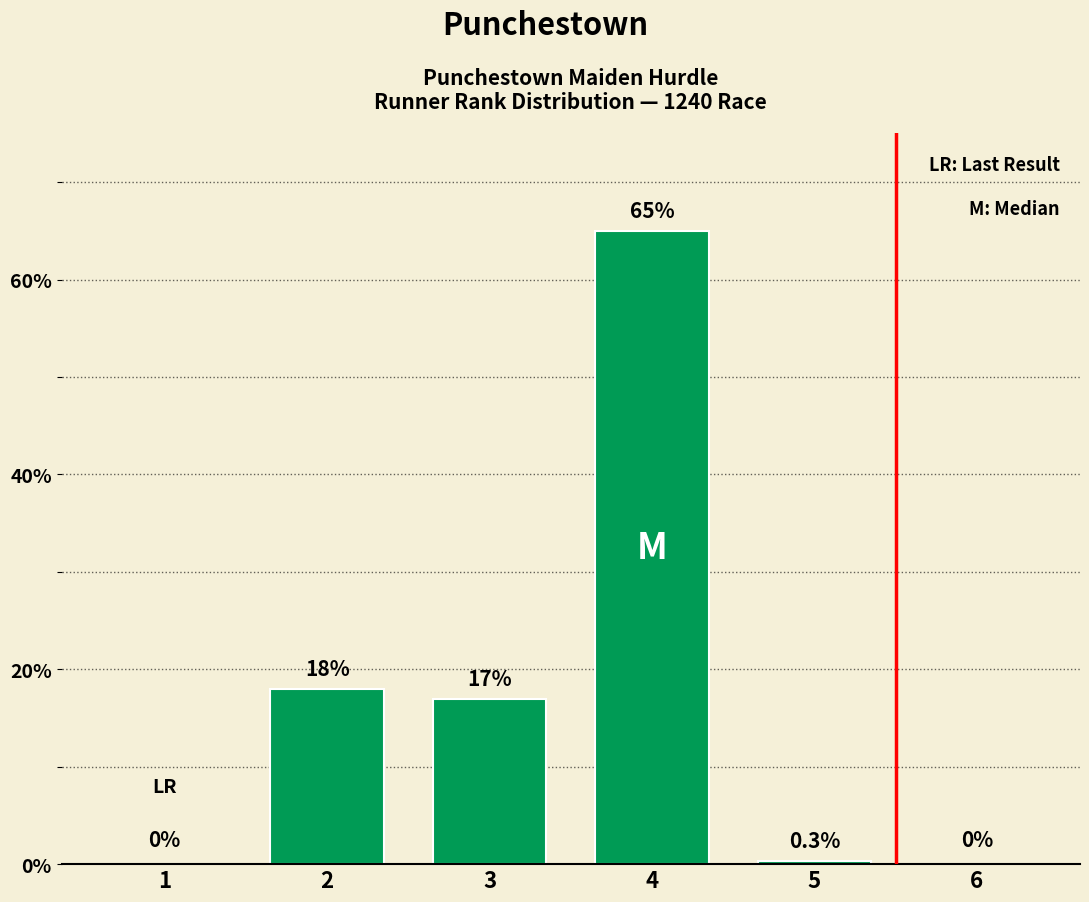

The value at 6 is 0.0. True or false?

True